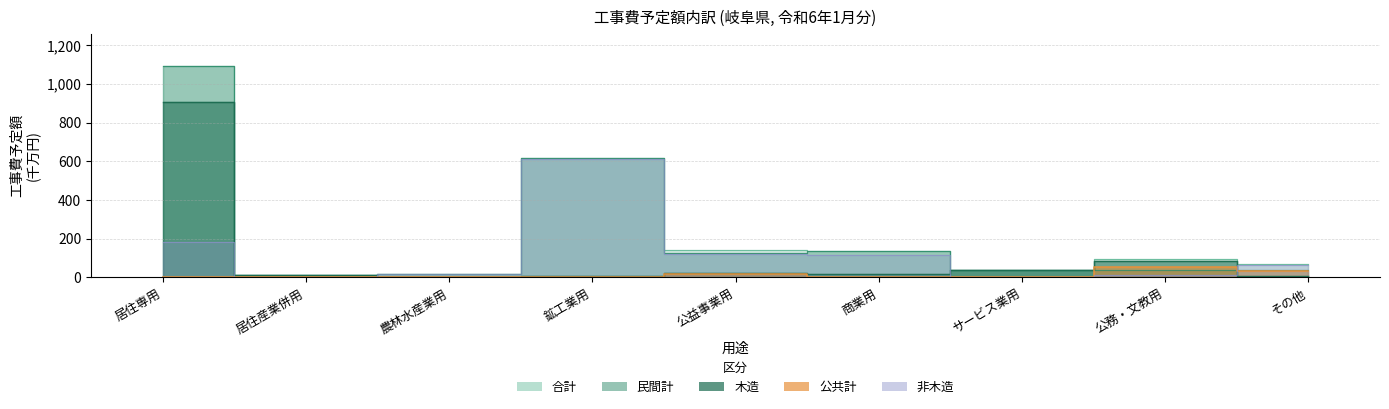

Reading right to left, what are all the values shown in this chart?

木造: その他=5.8	公務・文教用=85.4	サービス業用=37.5	商業用=19.2	公益事業用=21.8	鉱工業用=6.4	農林水産業用=0.3	居住産業併用=12.5	居住専用=909.6
非木造: その他=65.7	公務・文教用=10.8	サービス業用=1.9	商業用=117.7	公益事業用=119.1	鉱工業用=610.2	農林水産業用=19.0	居住産業併用=2.1	居住専用=185.3
民間計: その他=38.0	公務・文教用=40.6	サービス業用=39.4	商業用=136.9	公益事業用=124.9	鉱工業用=616.6	農林水産業用=19.3	居住産業併用=14.6	居住専用=1094.9
公共計: その他=33.5	公務・文教用=55.5	サービス業用=0.0	商業用=0.0	公益事業用=16.0	鉱工業用=0.0	農林水産業用=0.0	居住産業併用=0.0	居住専用=0.0
合計: その他=71.5	公務・文教用=96.2	サービス業用=39.4	商業用=136.9	公益事業用=140.9	鉱工業用=616.6	農林水産業用=19.3	居住産業併用=14.6	居住専用=1094.9